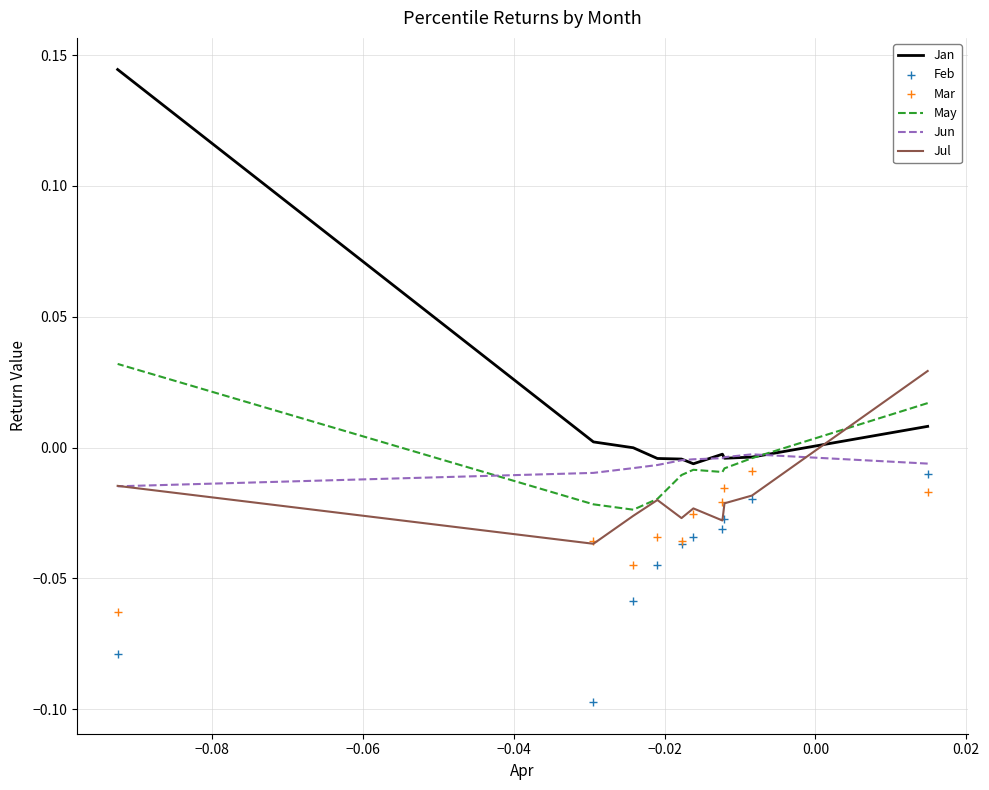

Which series has the largest total across all categories?

Jan